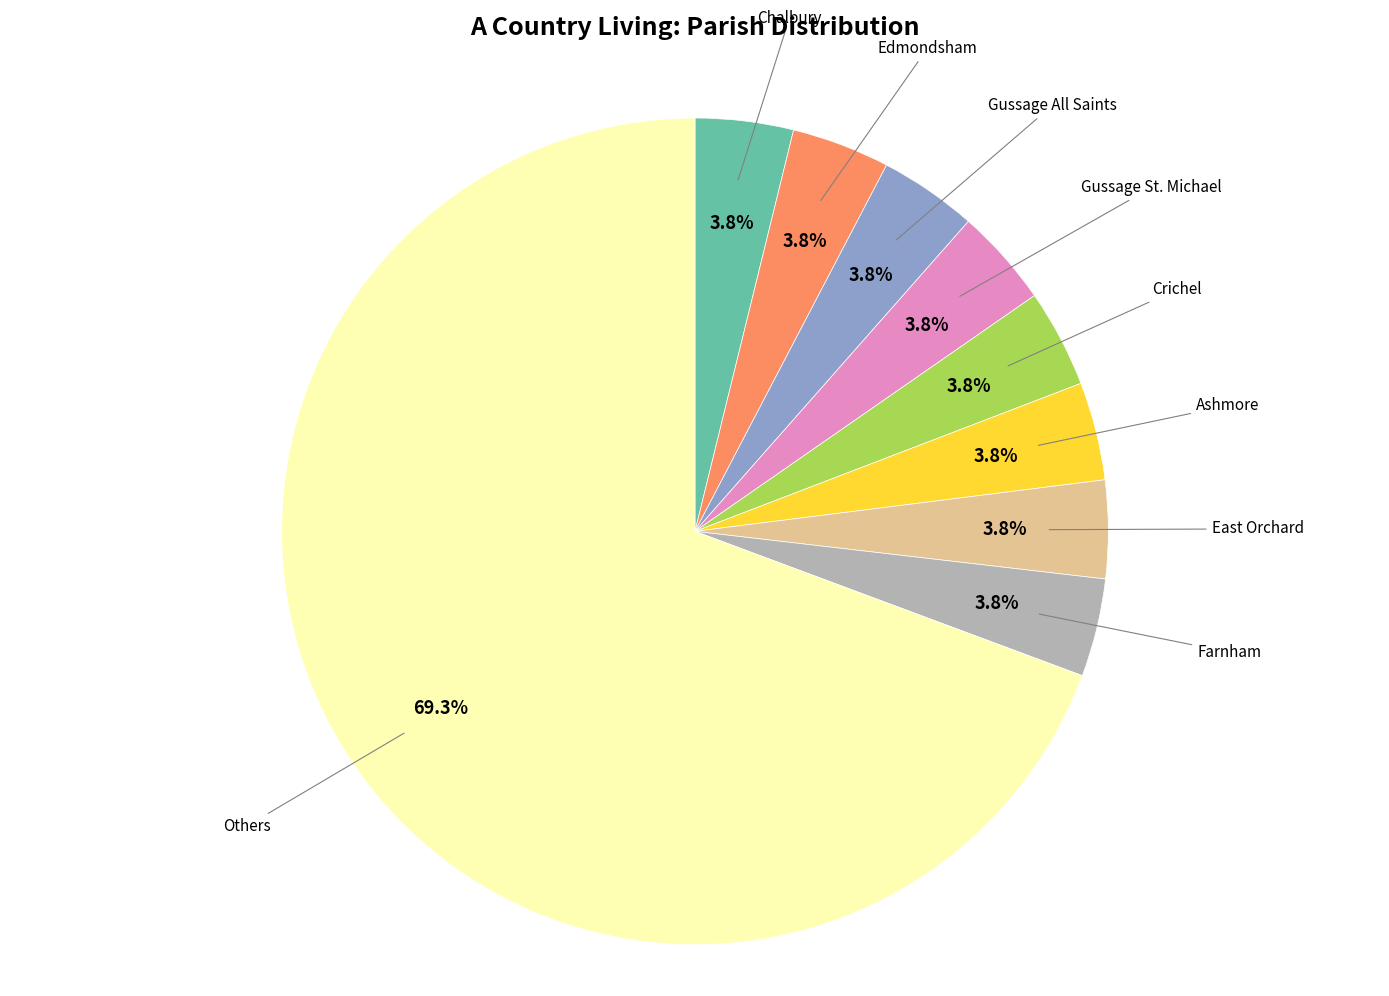

Is there a majority slice in this chart?

Yes